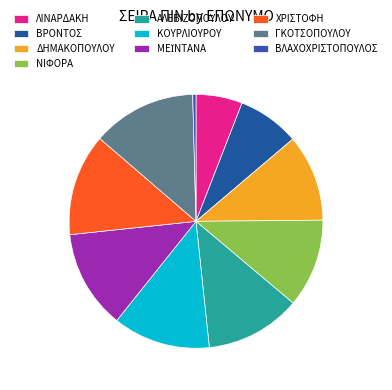

What is the largest slice in the pie chart?

ΓΚΟΤΣΟΠΟΥΛΟΥ